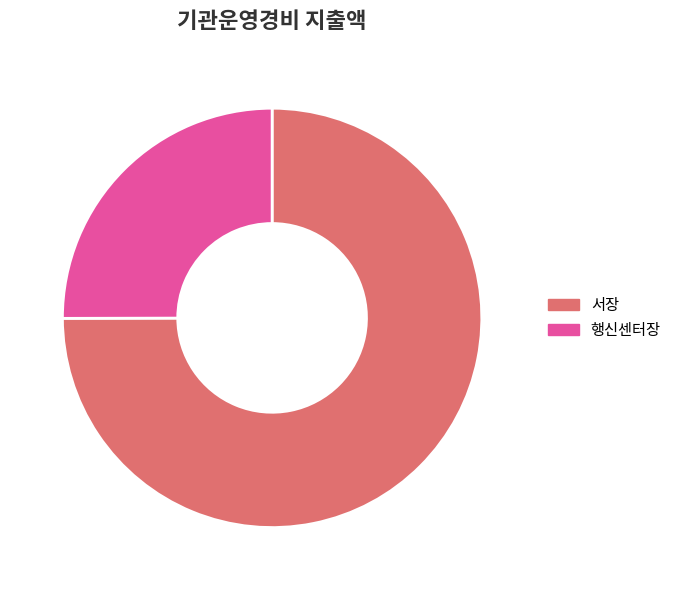

Do 서장 and 행신센터장 together represent more than half of the pie?

Yes